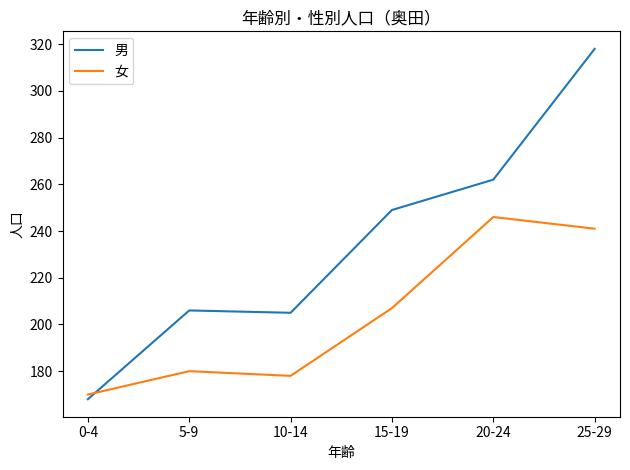

At which category is the sum across all series the highest?

25-29